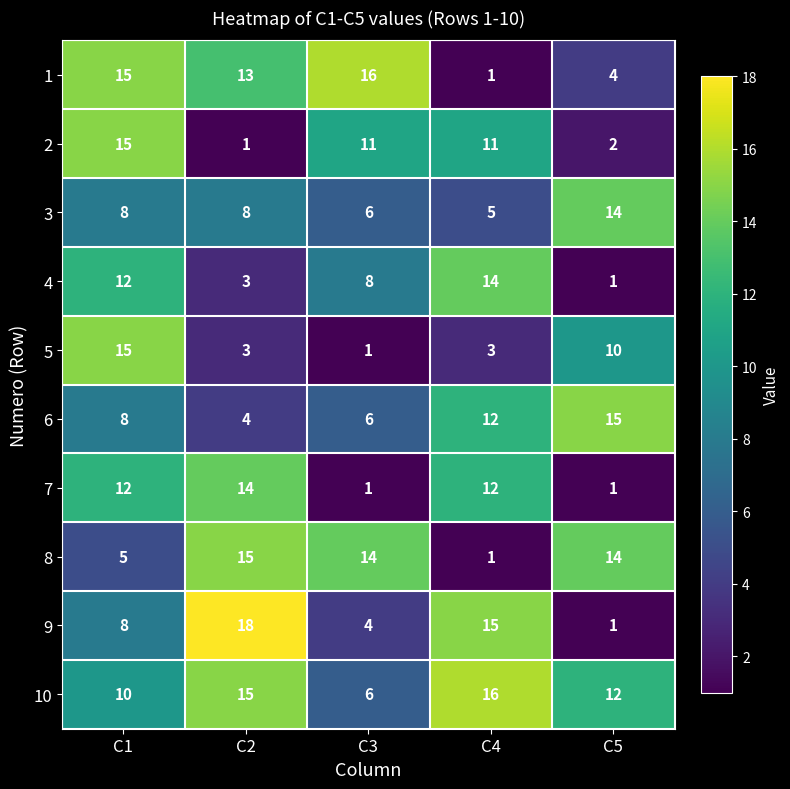

Which series has the widest spread of values?

9